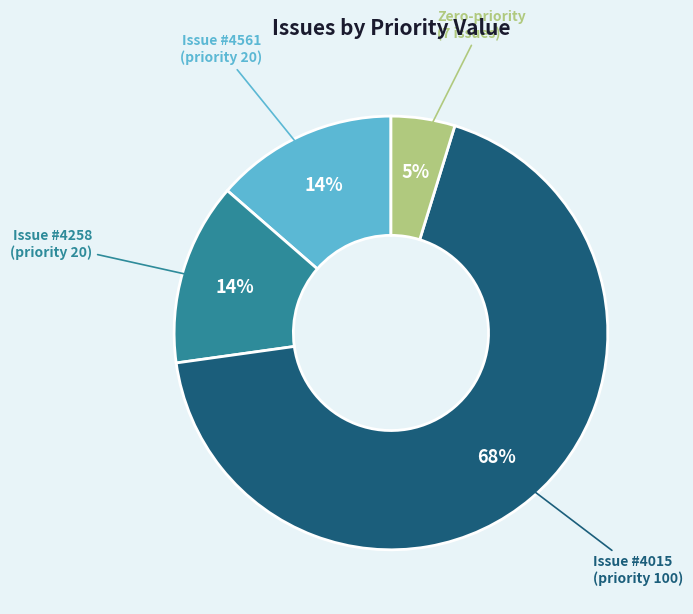

Is there any slice that represents more than half of the pie?

Yes